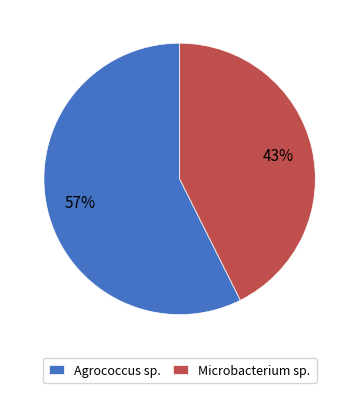

Rank the categories by value from lowest to highest.

Microbacterium sp., Agrococcus sp.